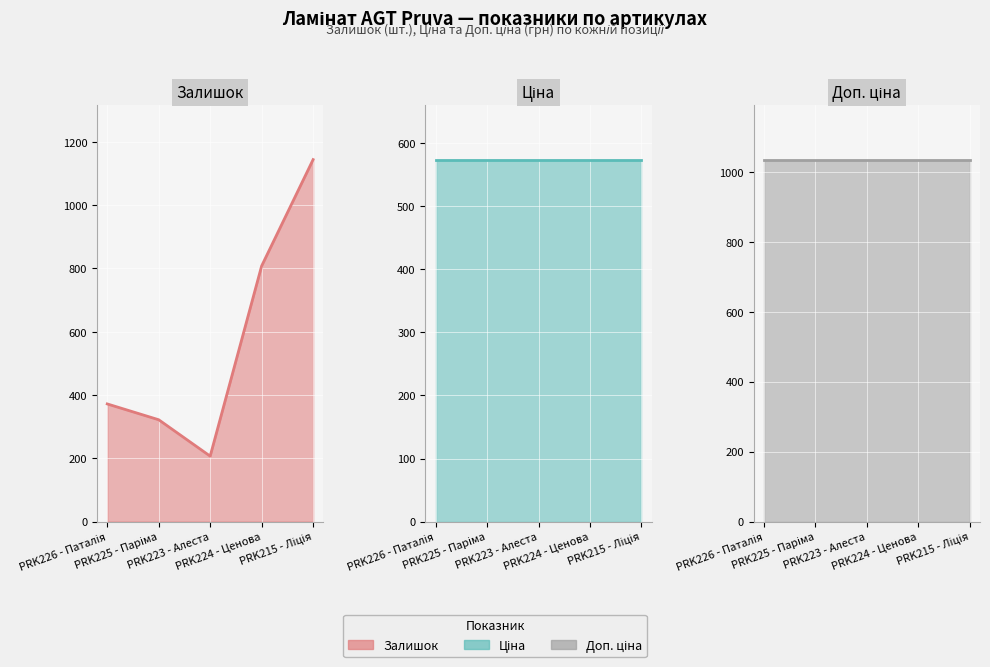

List the series in order of their peak value, highest first.

Залишок, Доп. ціна, Ціна